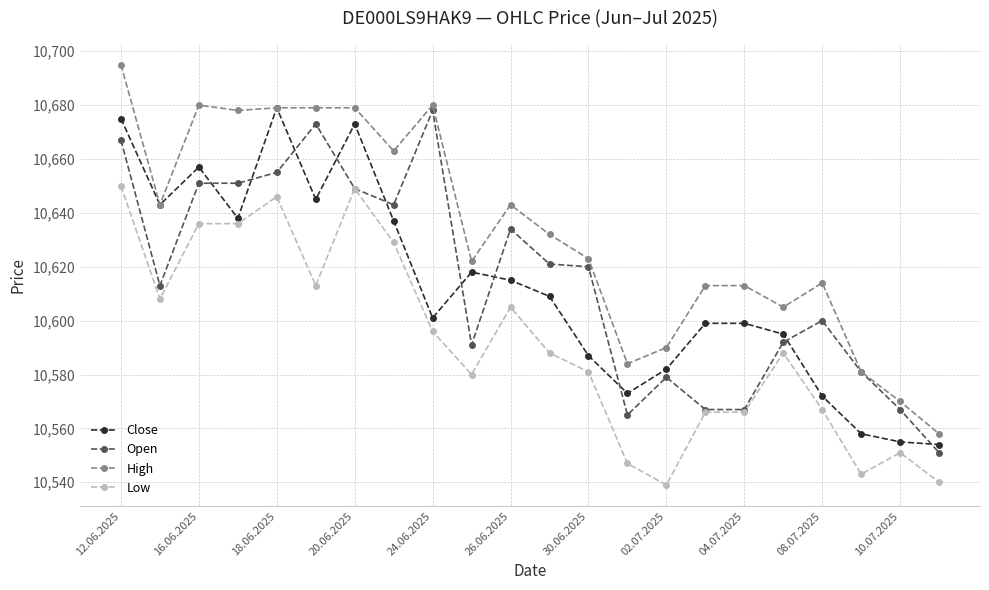

Which series has the widest spread of values?

High